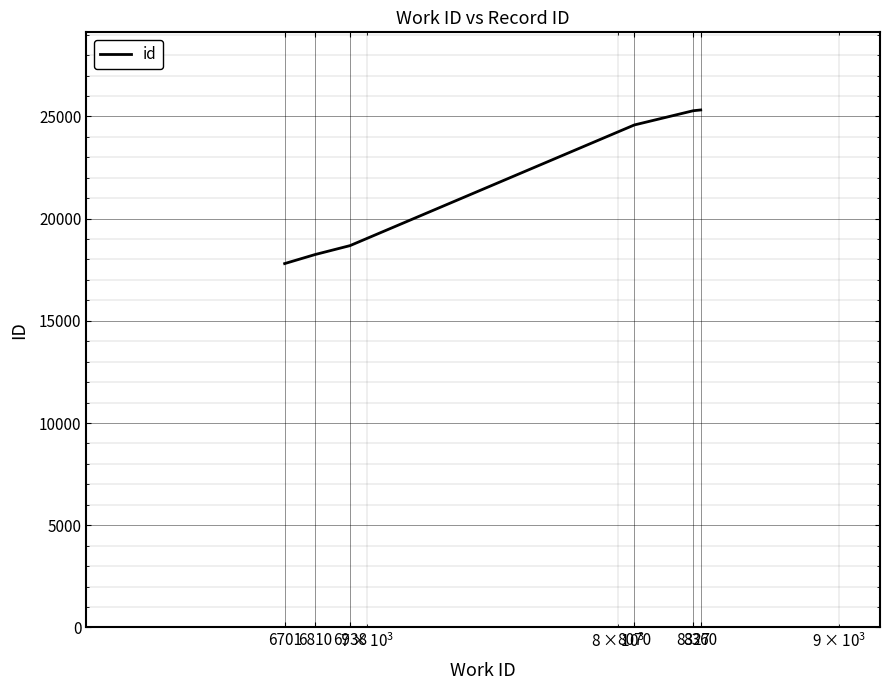

What is the smallest value displayed?

17800